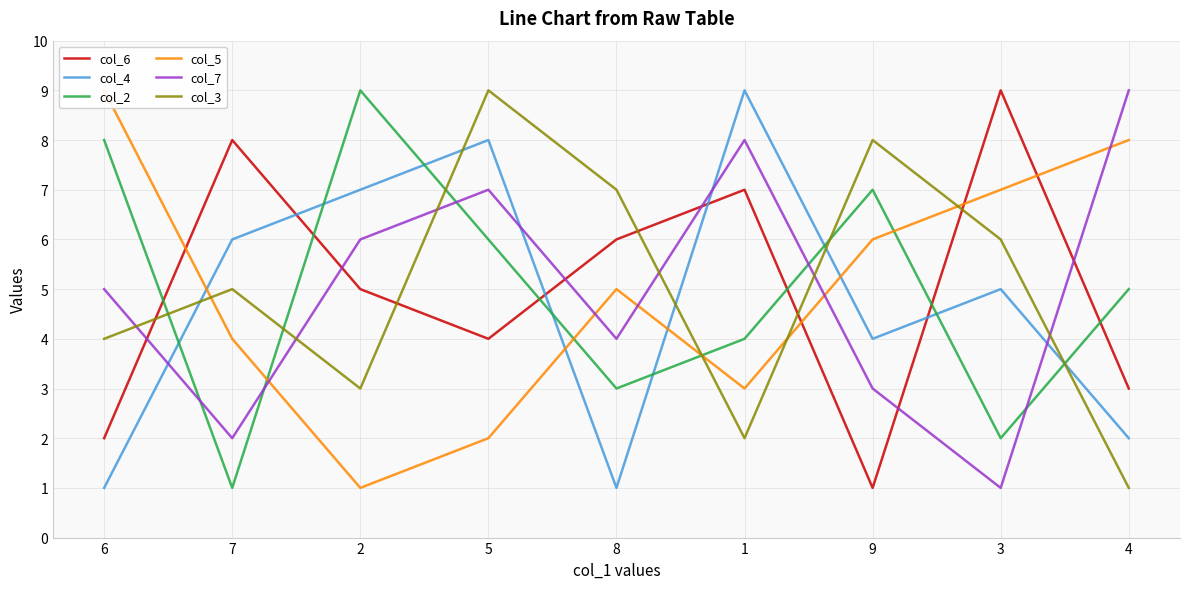

The value of col_7 at 8 is 2. True or false?

False